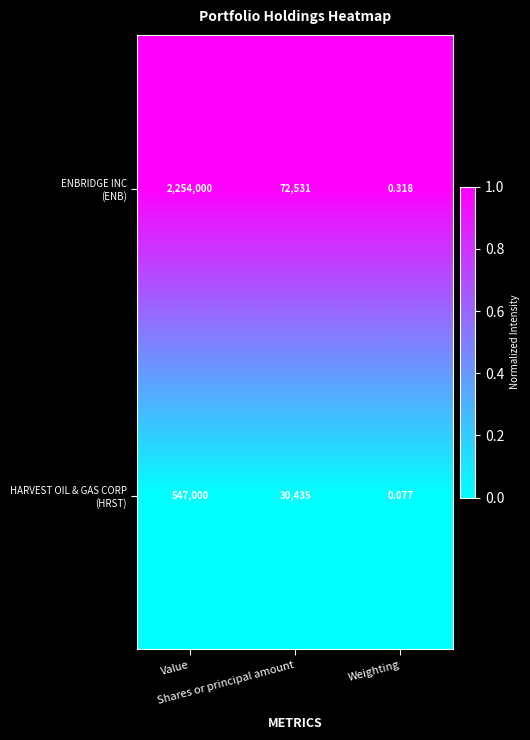

How many data points does each series have?

3